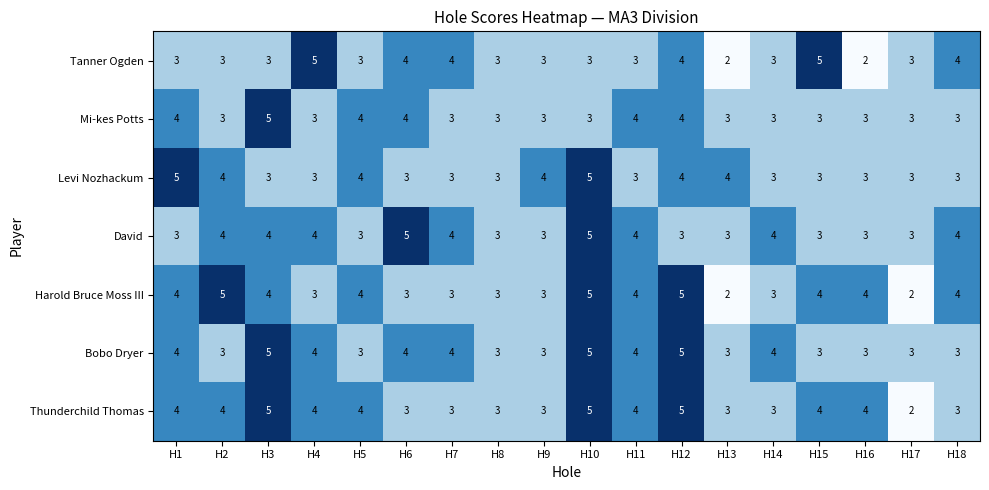

What is the maximum value for Bobo Dryer?

5